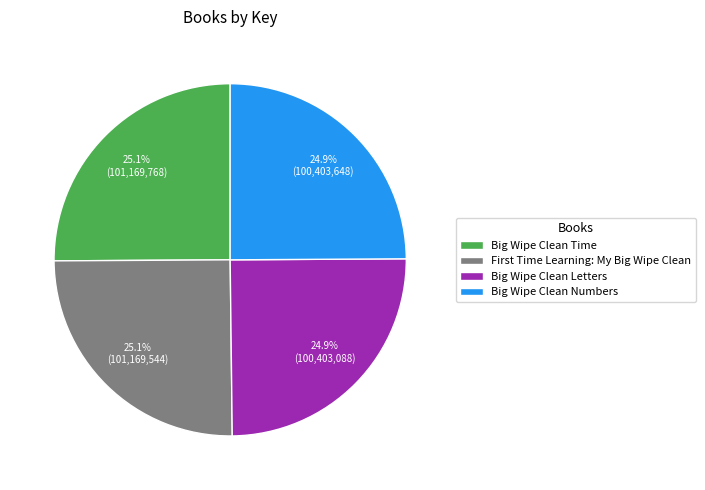

Combined, what portion of the pie is Big Wipe Clean Time and Big Wipe Clean Letters?

50.0%